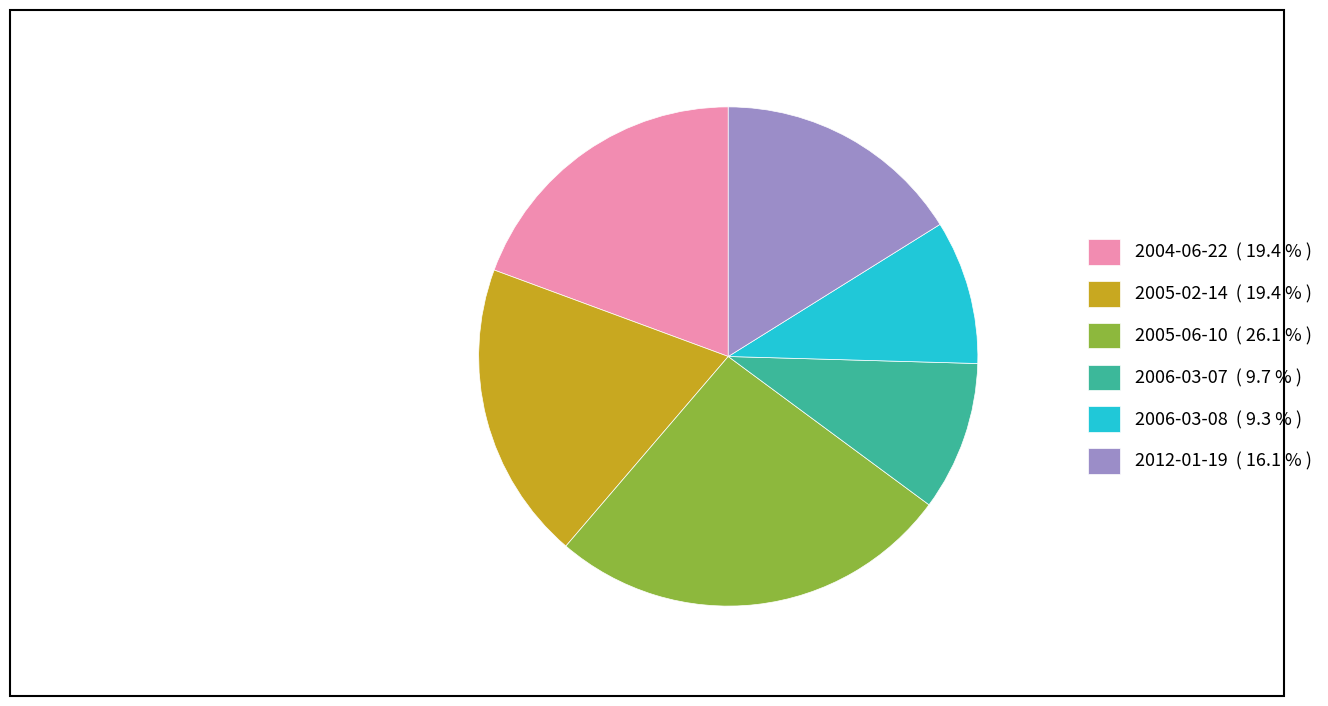

Which has a higher value, 2005-02-14 ( 19.4 % ) or 2006-03-07 ( 9.7 % )?

2005-02-14 ( 19.4 % )